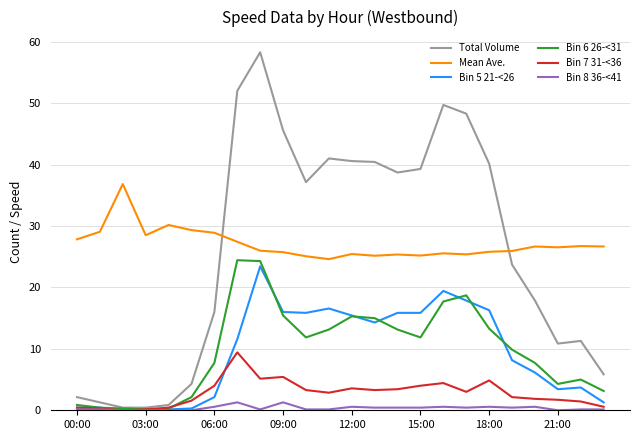

What is the highest value of the Bin 7 31-<36 series?

9.4